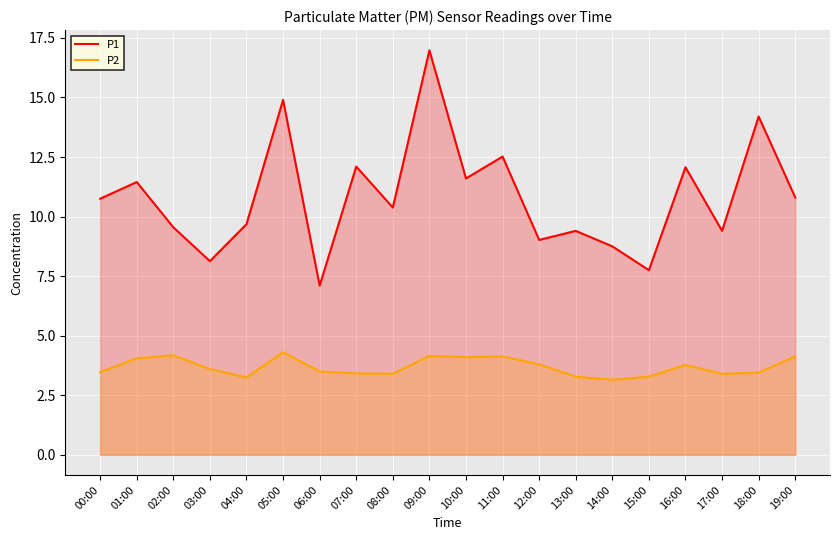

What is the lowest value of the P2 series?

3.1